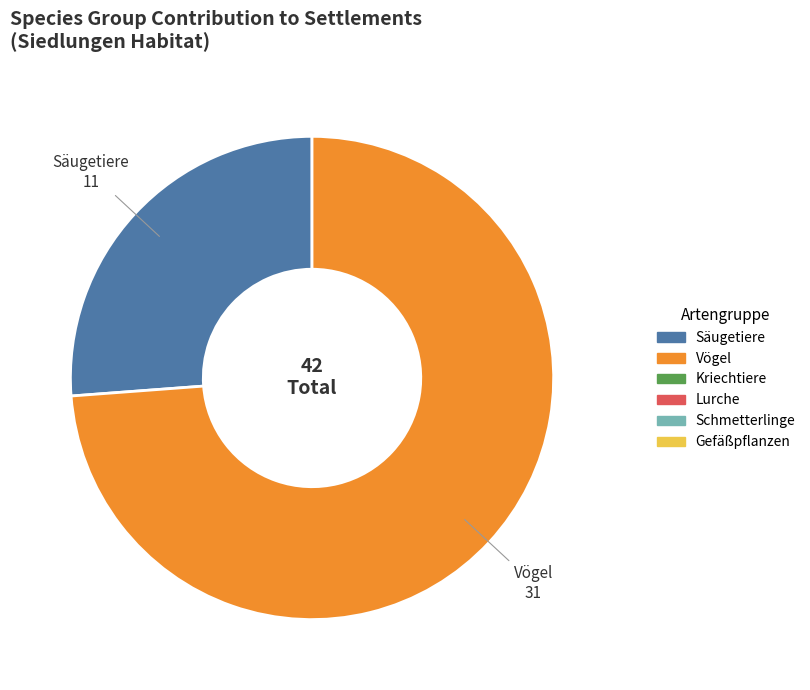

Is there a majority slice in this chart?

Yes